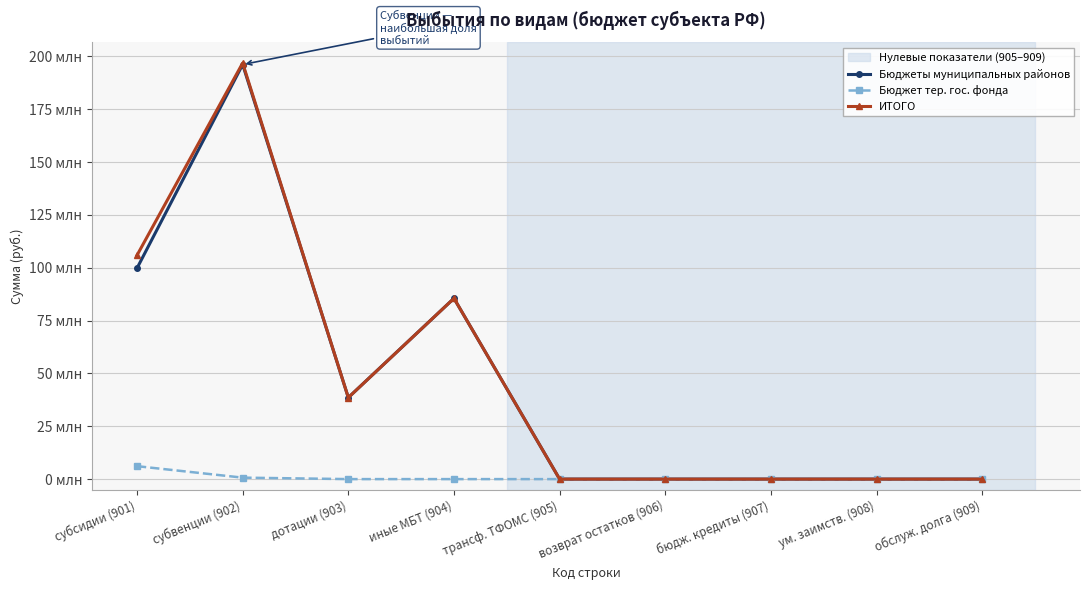

What is the label of the 3rd point from the left?

дотации (903)